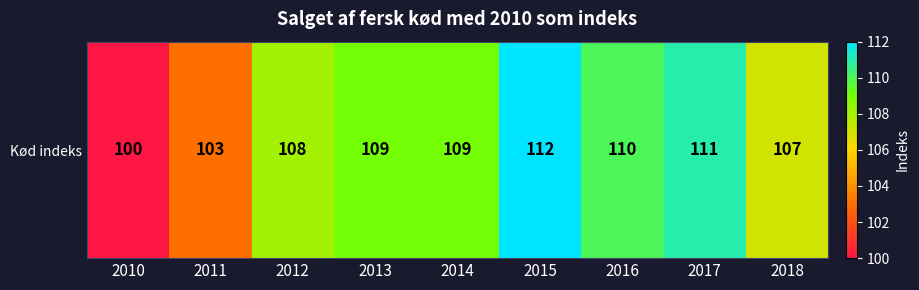

How many data points does each series have?

9